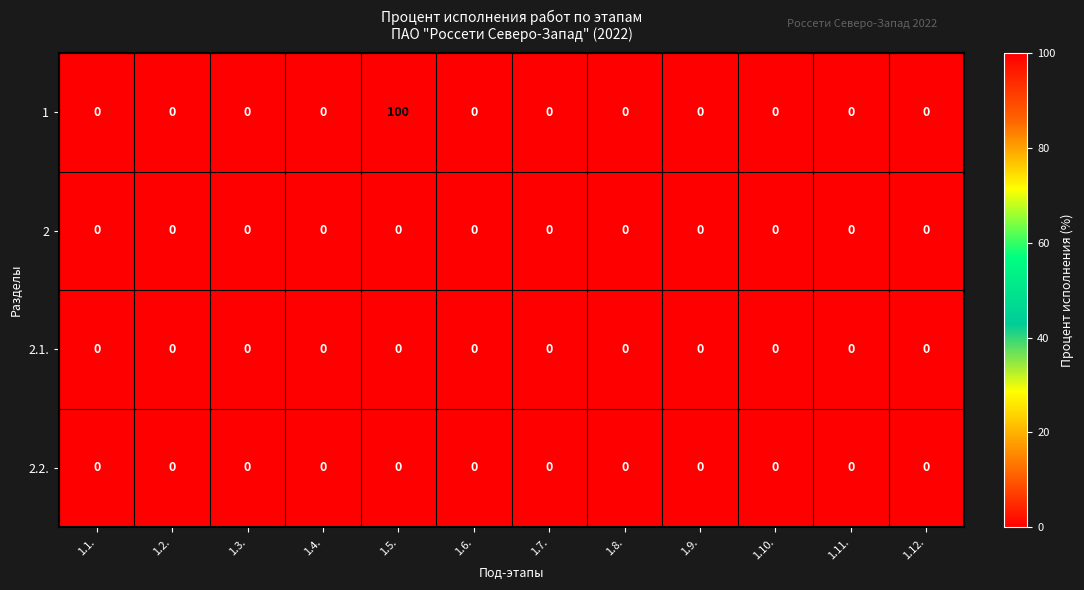

At which category is the sum across all series the highest?

1.5.